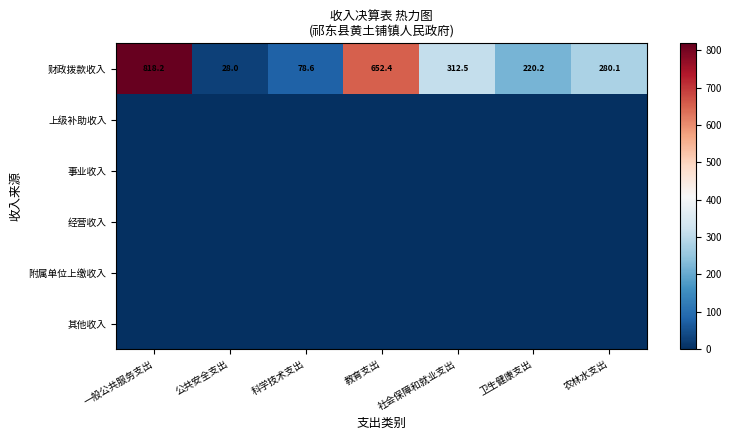

Where is 财政拨款收入 nearest to the value 423?

社会保障和就业支出